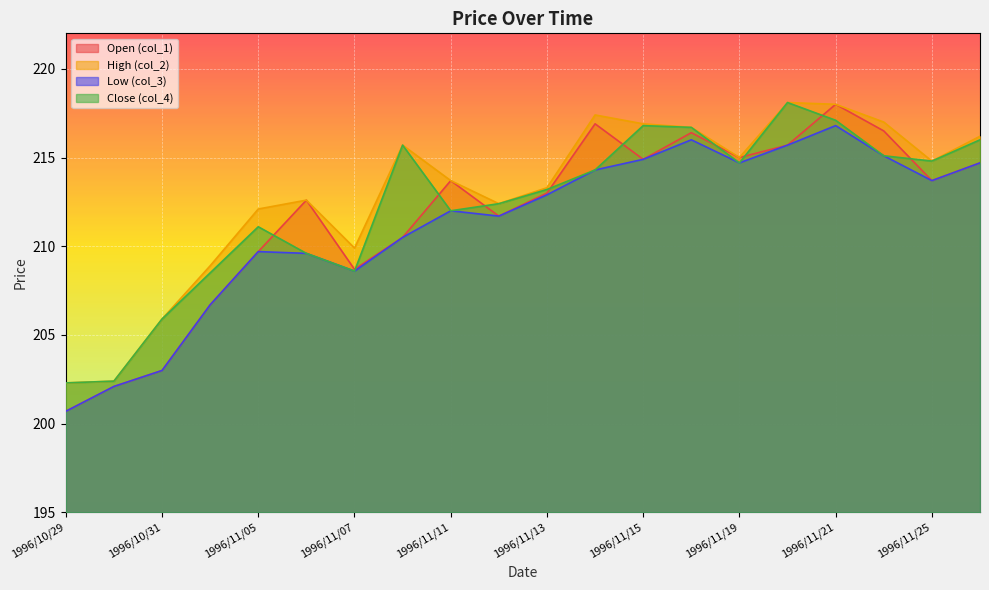

What is the sum of all col_2 values?

4259.3